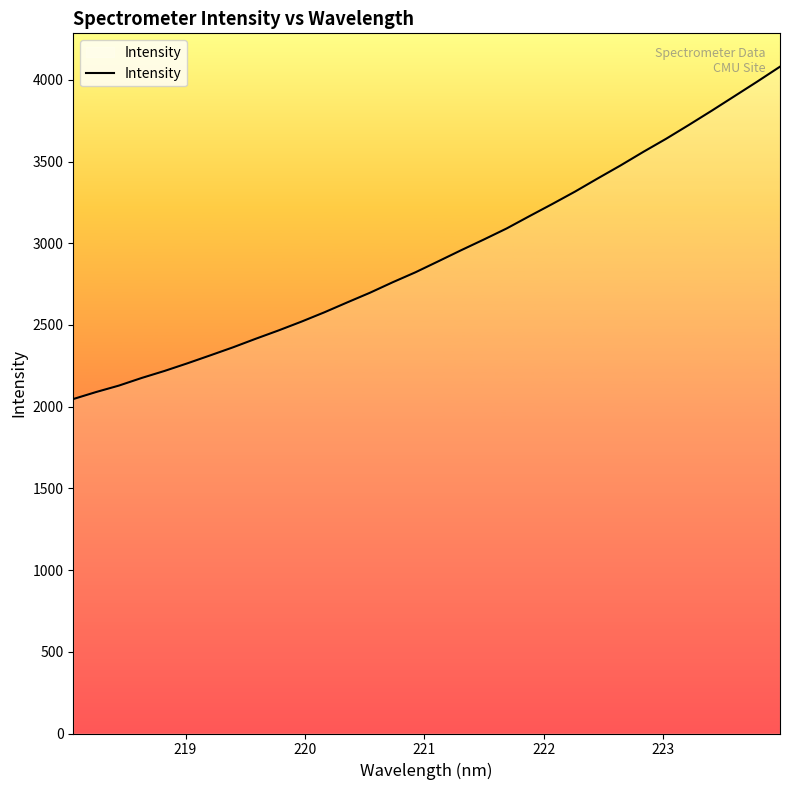

What is the greatest value displayed?

4080.5